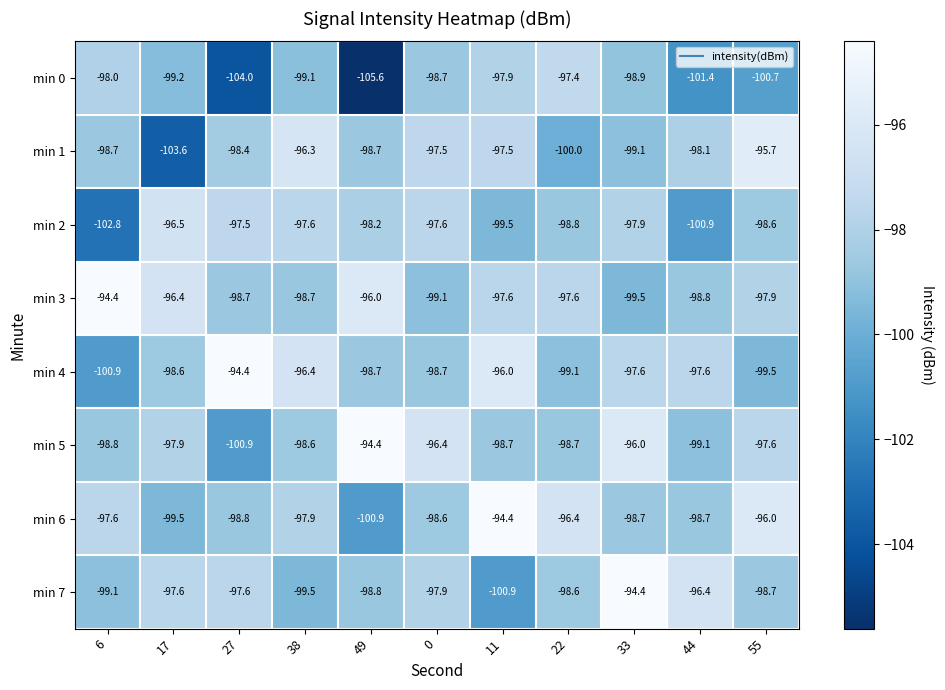

What is the sum of the min 0 values at 11 and 6?

-195.9